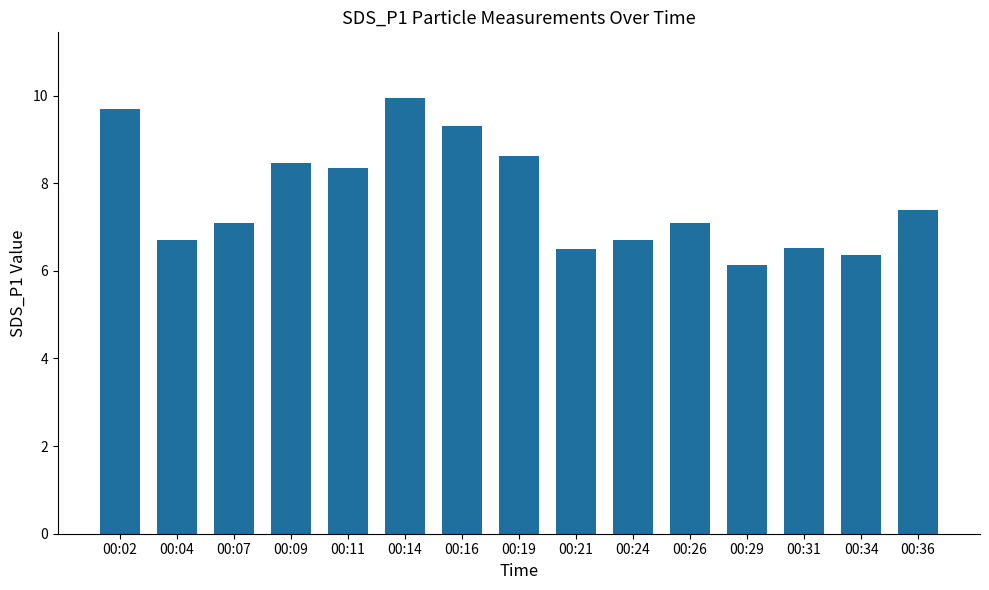

Approximately how many times larger is the value at 00:04 compared to 00:31?

1.0